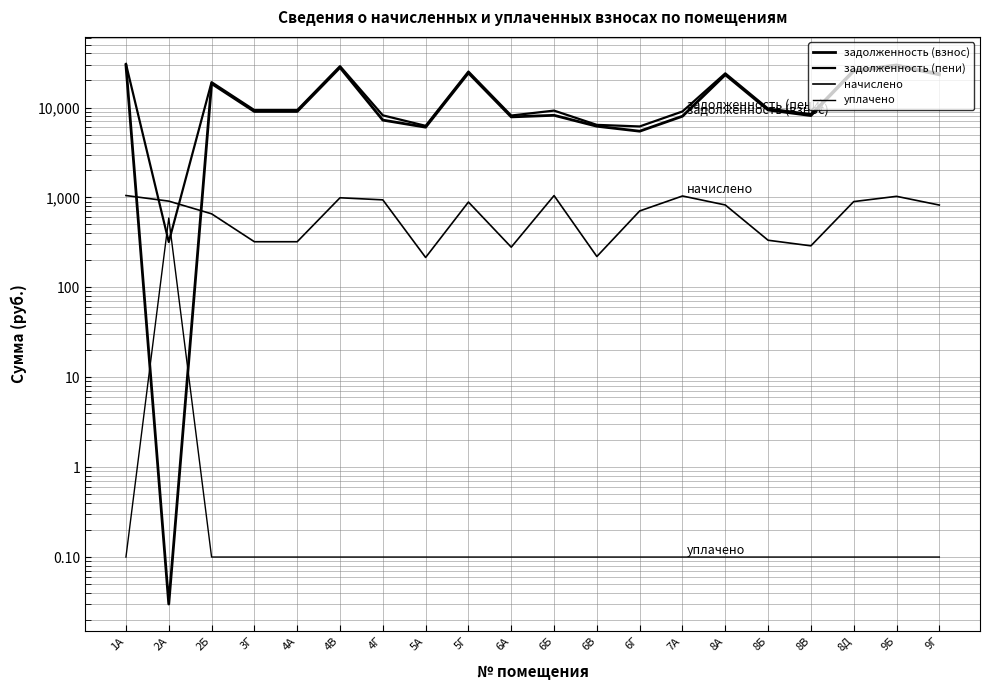

Reading left to right, list all the values displayed in this chart.

задолженность (взнос): 29509.8	0.0	18474.8	9037.7	9037.7	27862.0	7244.2	6041.8	24244.9	7864.3	8190.9	6191.6	5449.8	8001.4	23168.5	9387.1	8138.9	25265.5	28910.8	23118.5
задолженность (пени): 30559.4	319.1	19132.0	9359.1	9359.1	28853.0	8183.7	6256.6	25132.9	8144.0	9238.7	6411.9	6156.7	9038.5	23992.6	9721.0	8428.4	26164.2	29939.1	23940.8
начислено: 1049.6	909.3	657.1	321.4	321.4	991.0	939.5	214.9	888.0	279.7	1047.8	220.2	706.9	1037.2	824.1	333.9	289.5	898.6	1028.3	822.3
уплачено: 0.1	590.2	0.1	0.1	0.1	0.1	0.1	0.1	0.1	0.1	0.1	0.1	0.1	0.1	0.1	0.1	0.1	0.1	0.1	0.1